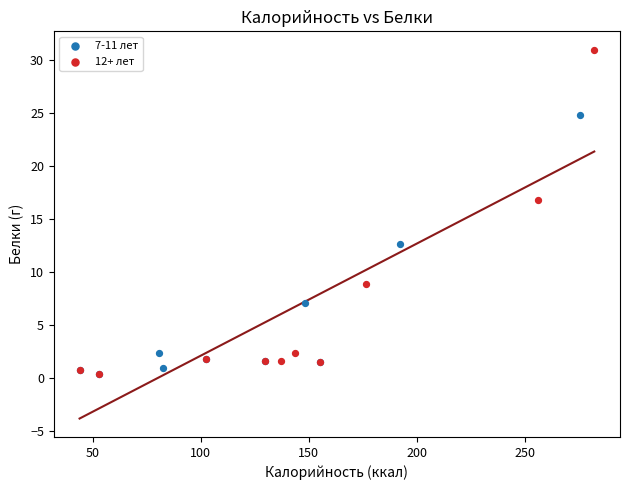

Which series has the widest spread of Y values?

12+ лет